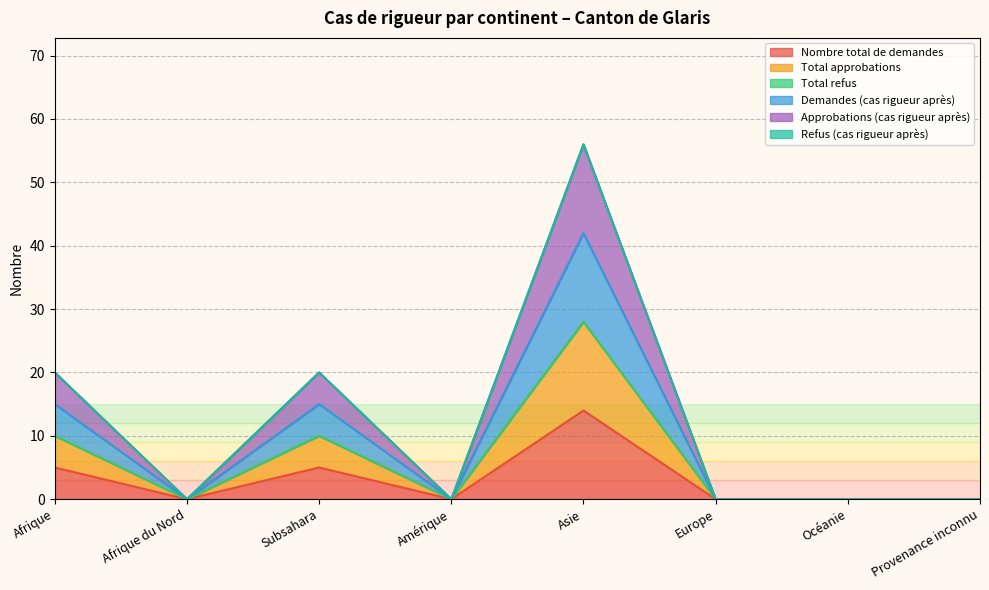

True or false: Total approbations and Demandes (cas rigueur après) intersect in this chart.

False